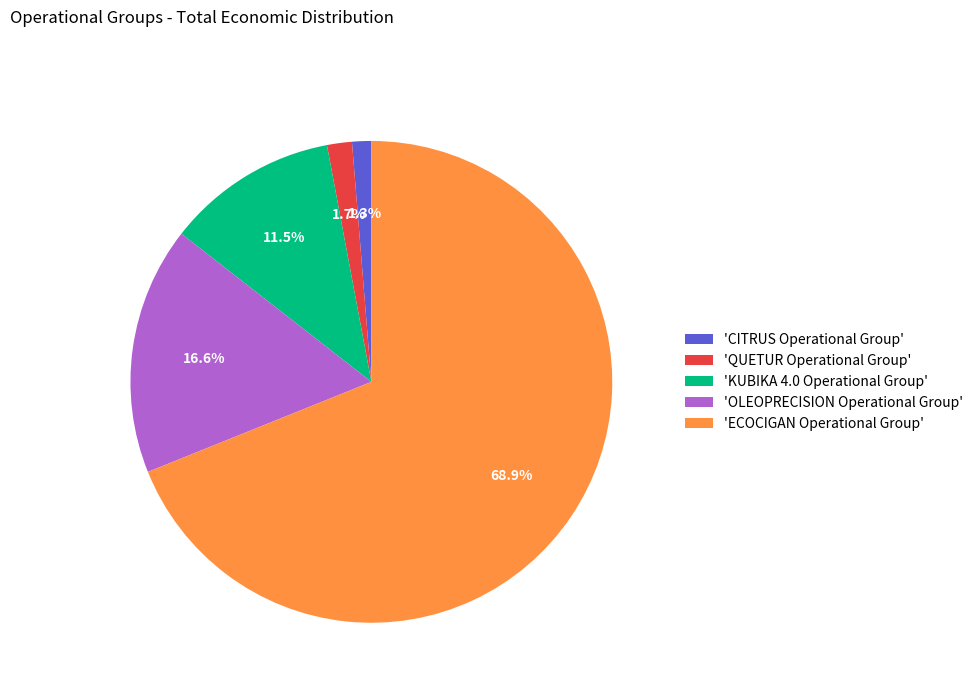

Between 'KUBIKA 4.0 Operational Group' and 'ECOCIGAN Operational Group', which is larger?

'ECOCIGAN Operational Group'